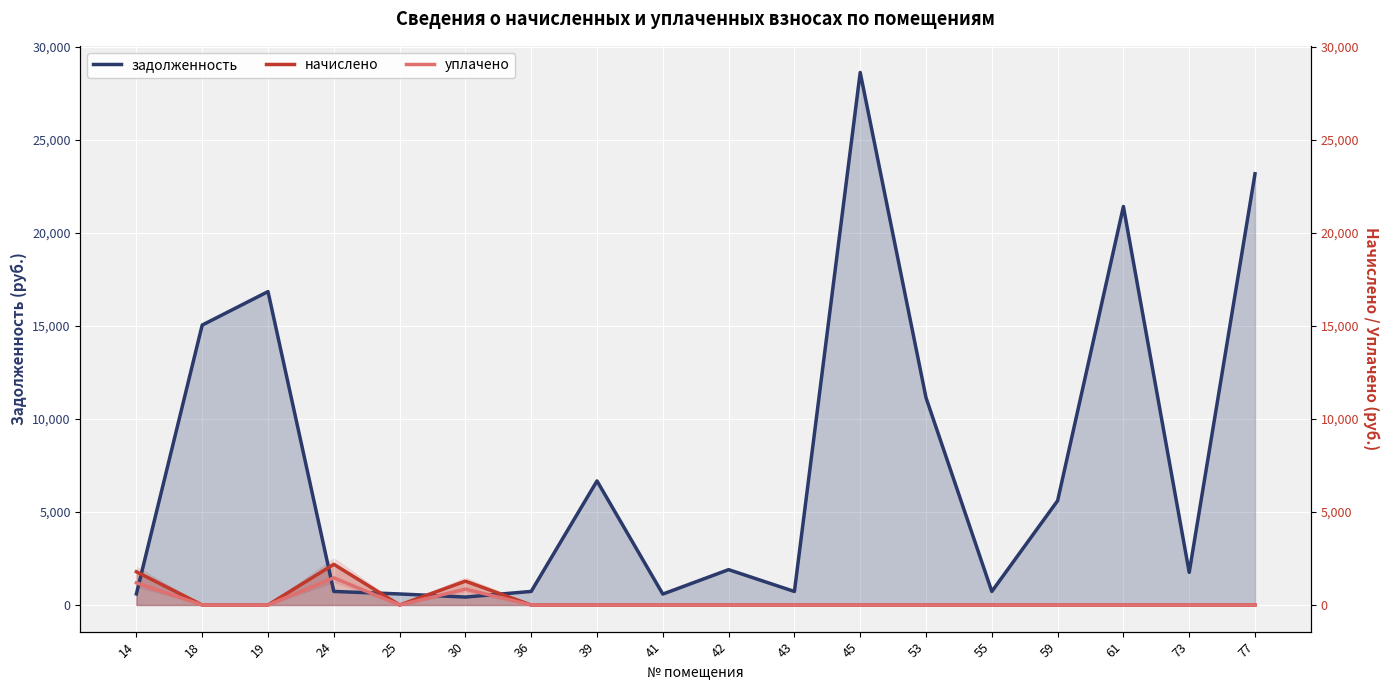

Reading left to right, list all the values displayed in this chart.

задолженность: 14=595.9	18=15043.0	19=16842.8	24=729.2	25=593.5	30=427.2	36=729.2	39=6667.9	41=586.5	42=1899.8	43=726.8	45=28618.5	53=11142.0	55=726.9	59=5604.8	61=21417.9	73=1752.3	77=23174.6
начислено: 14=1787.7	18=0.0	19=0.0	24=2187.7	25=0.0	30=1281.5	36=0.0	39=0.0	41=0.0	42=0.0	43=0.0	45=0.0	53=0.0	55=0.0	59=0.0	61=0.0	73=0.0	77=0.0
уплачено: 14=1191.8	18=0.0	19=0.0	24=1458.5	25=0.0	30=854.3	36=0.0	39=0.0	41=0.0	42=0.0	43=0.0	45=0.0	53=0.0	55=0.0	59=0.0	61=0.0	73=0.0	77=0.0